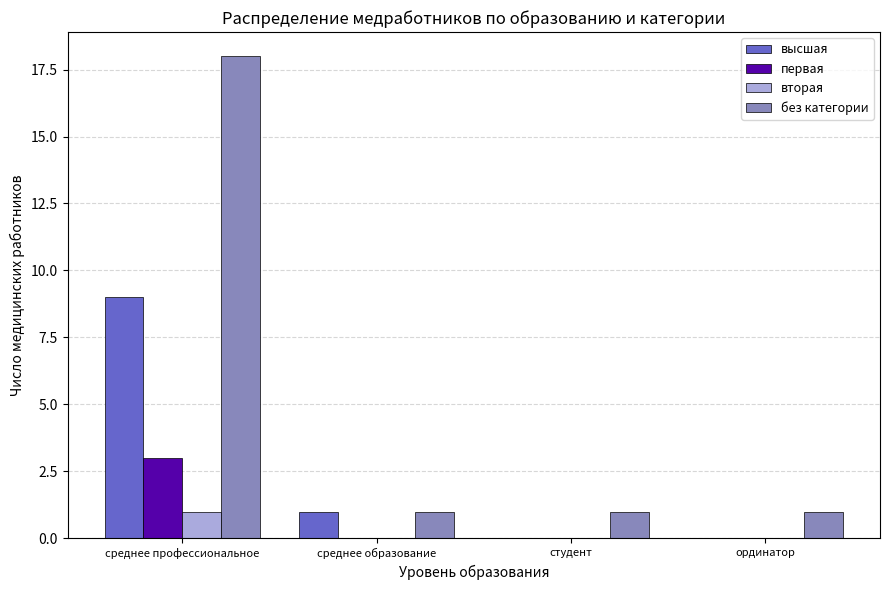

True or false: высшая has a value of 4 at студент.

False